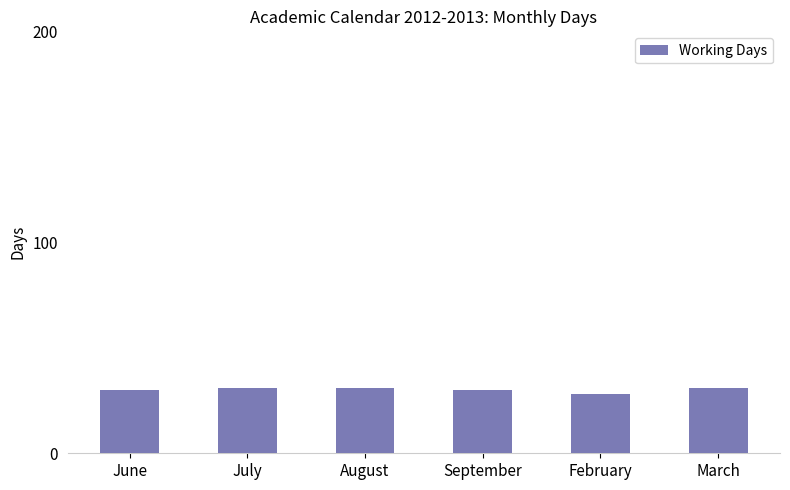

What value does the data have at September?

30